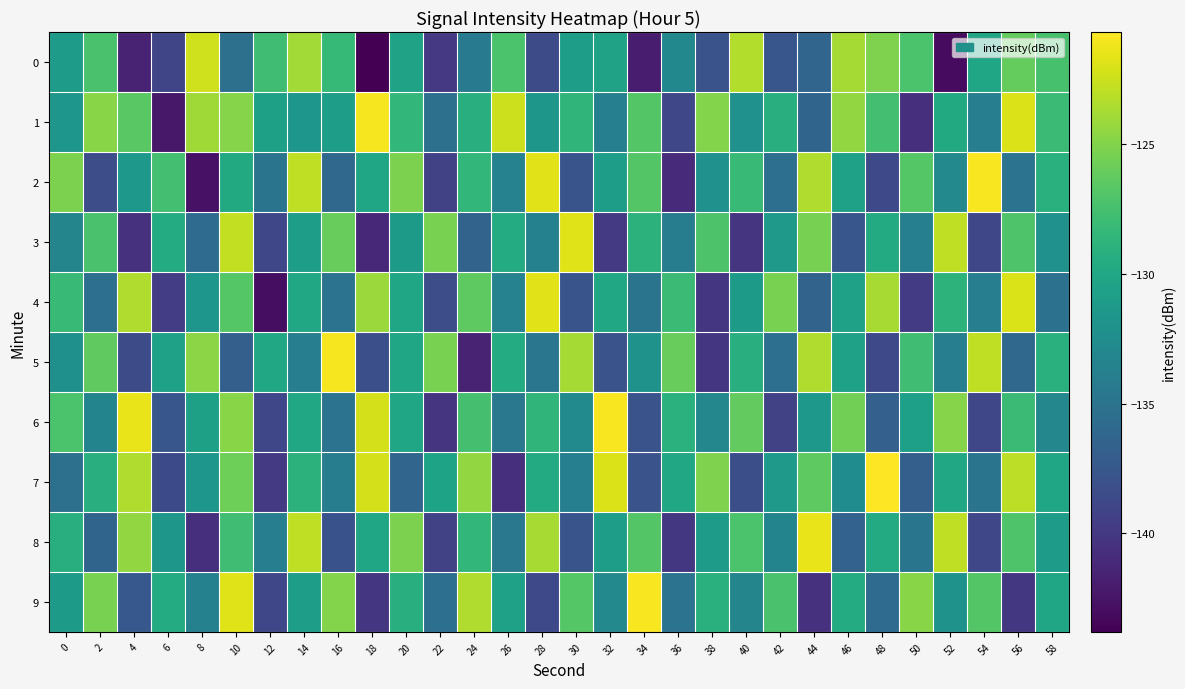

Which has a higher value, 34 or 10?

10